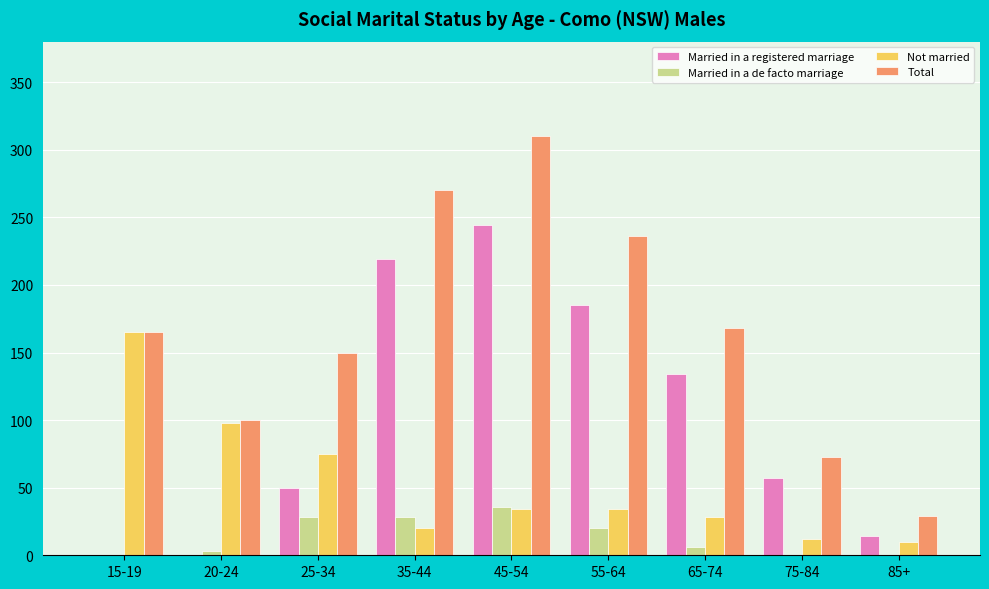

What is the maximum value shown in the chart?

310